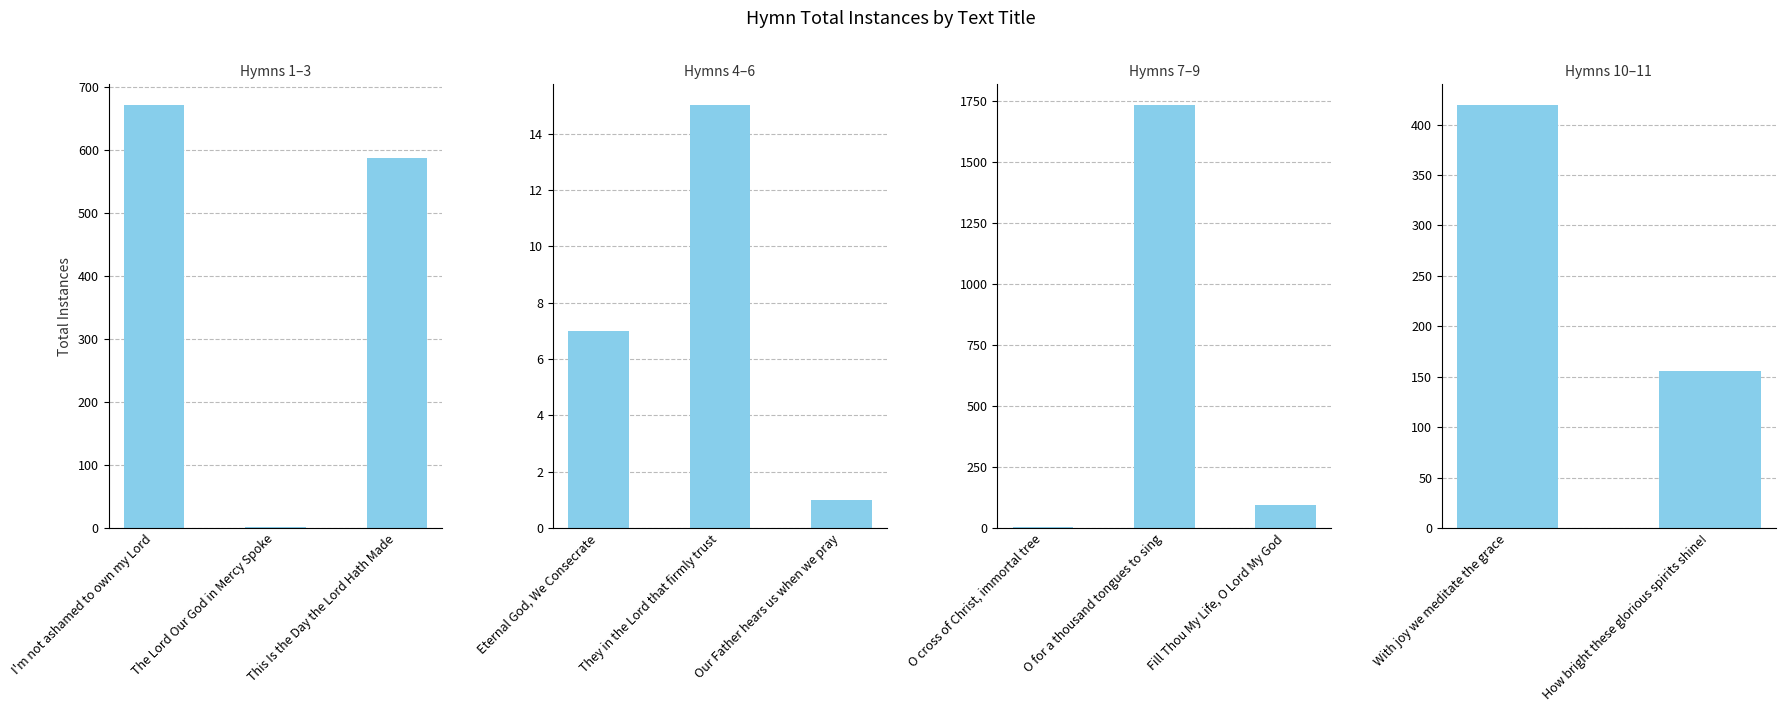

Does the chart contain stacked bars?

No